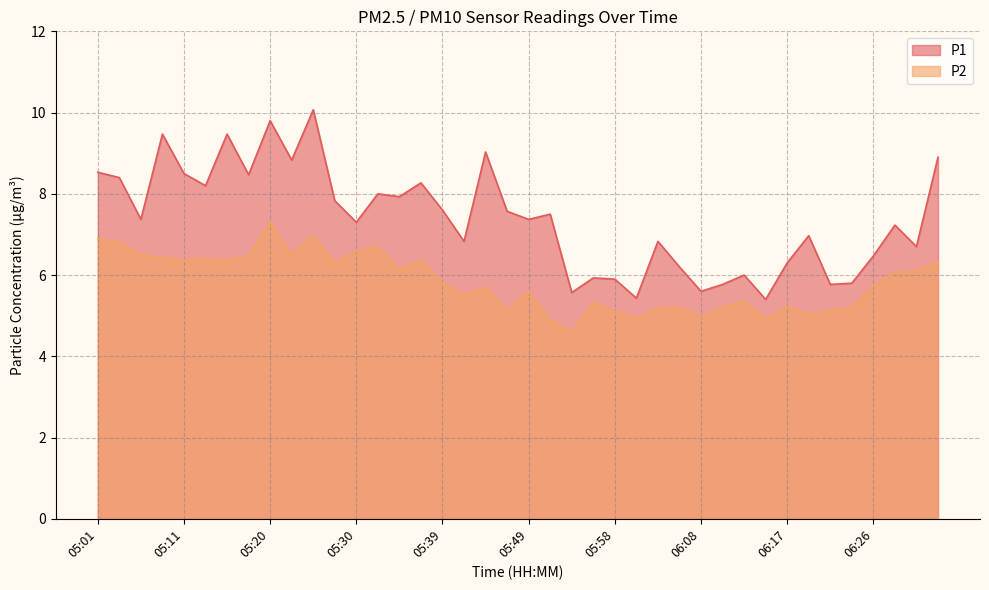

Rank the series by their average value, from lowest to highest.

P2, P1